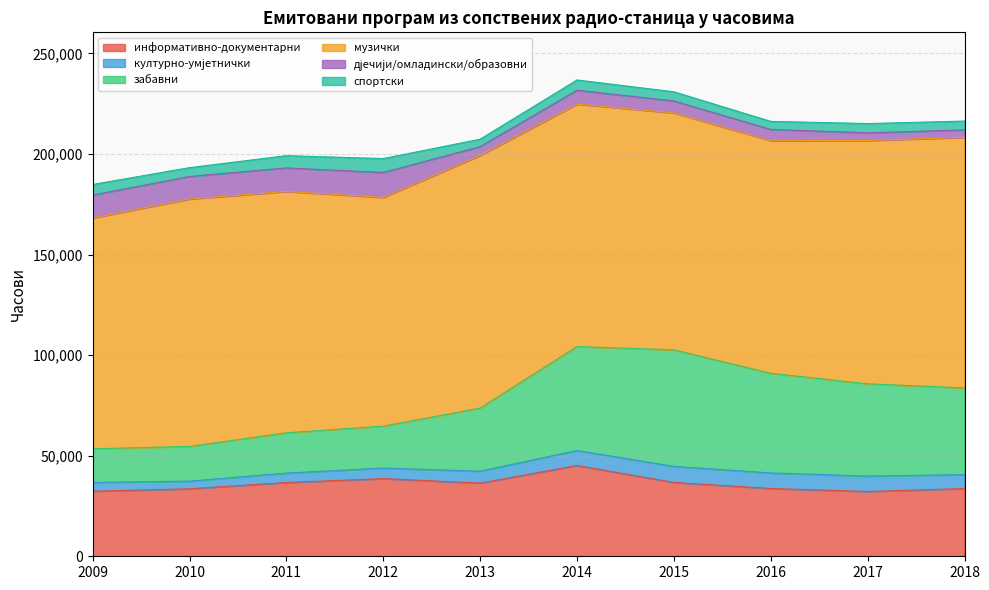

Between 2017 and 2014, which is larger?

2014